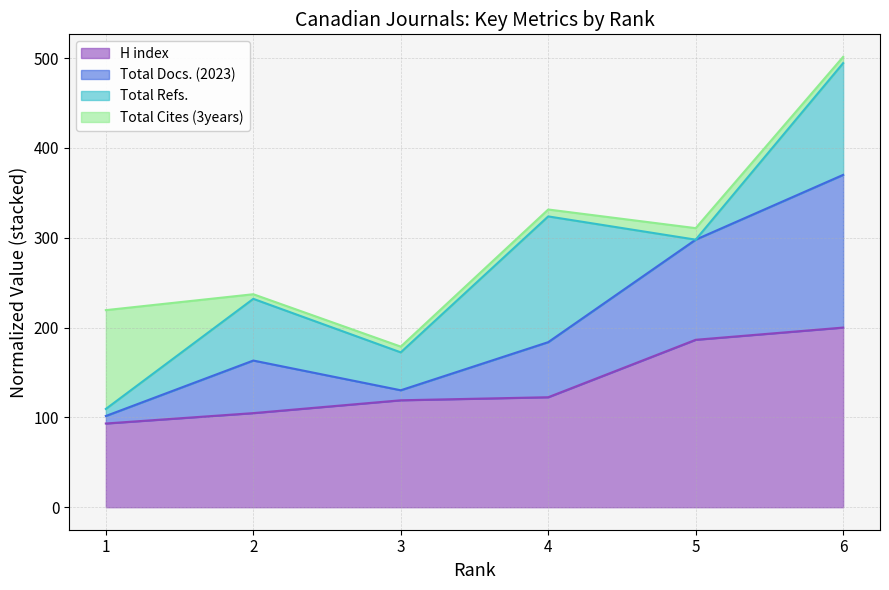

List the labels in order of Total Docs. (2023) value, largest first.

6, 5, 4, 2, 3, 1